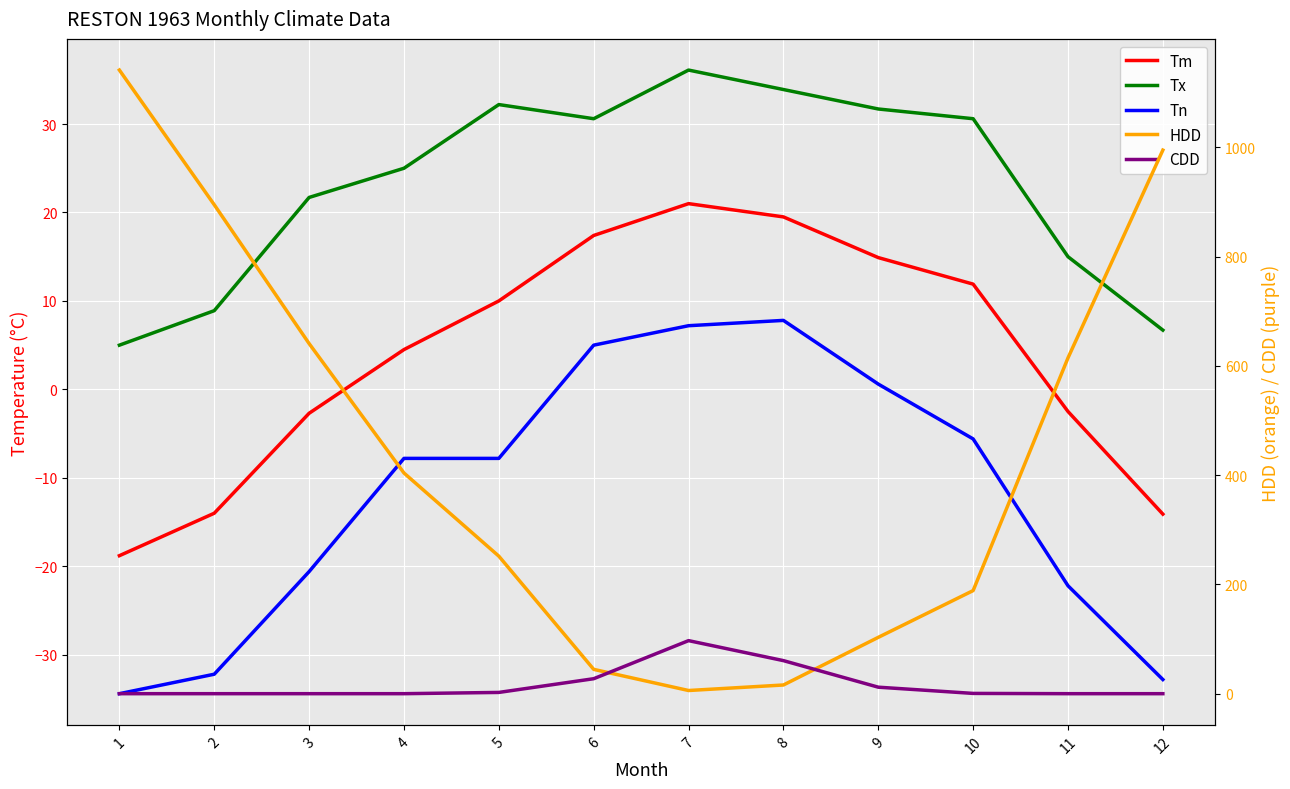

Is it true that CDD equals -53.4 at 1?

False